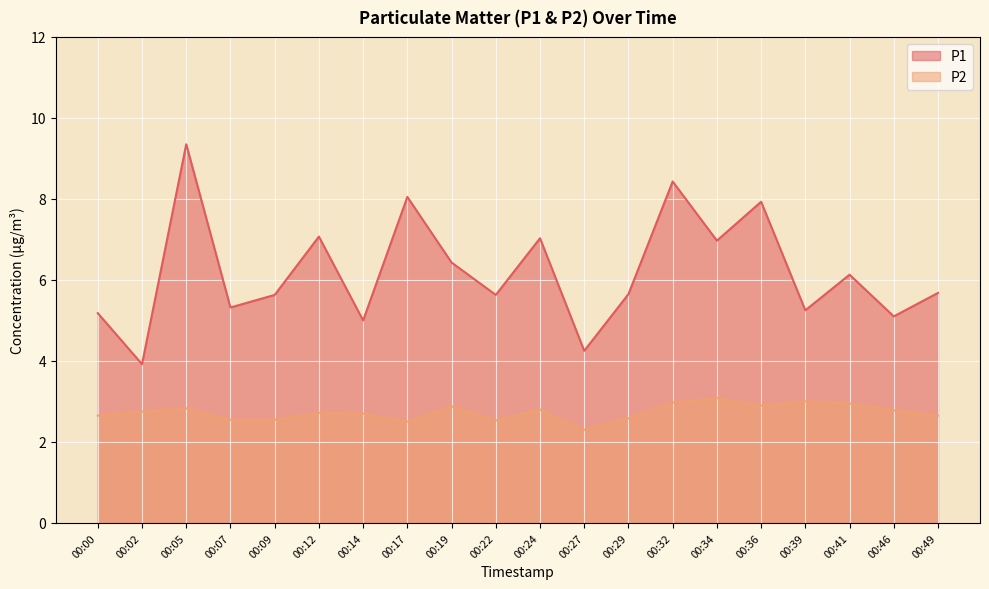

What is the value of the P1 point at the 19th from the left?

5.1